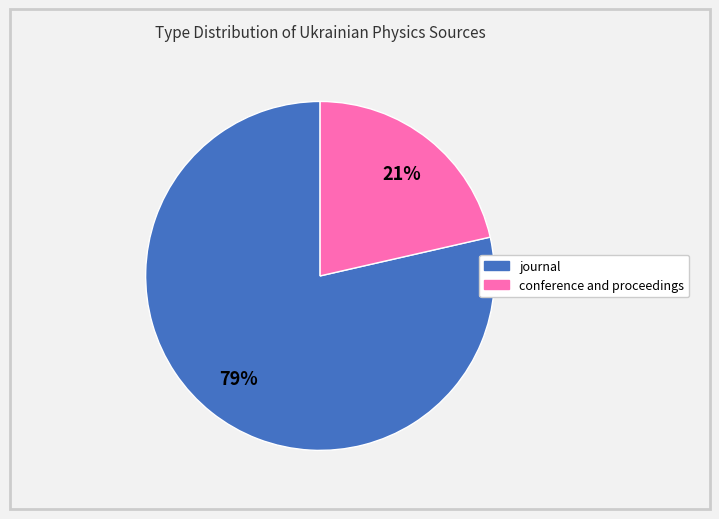

Which slice represents more than half of the pie?

journal